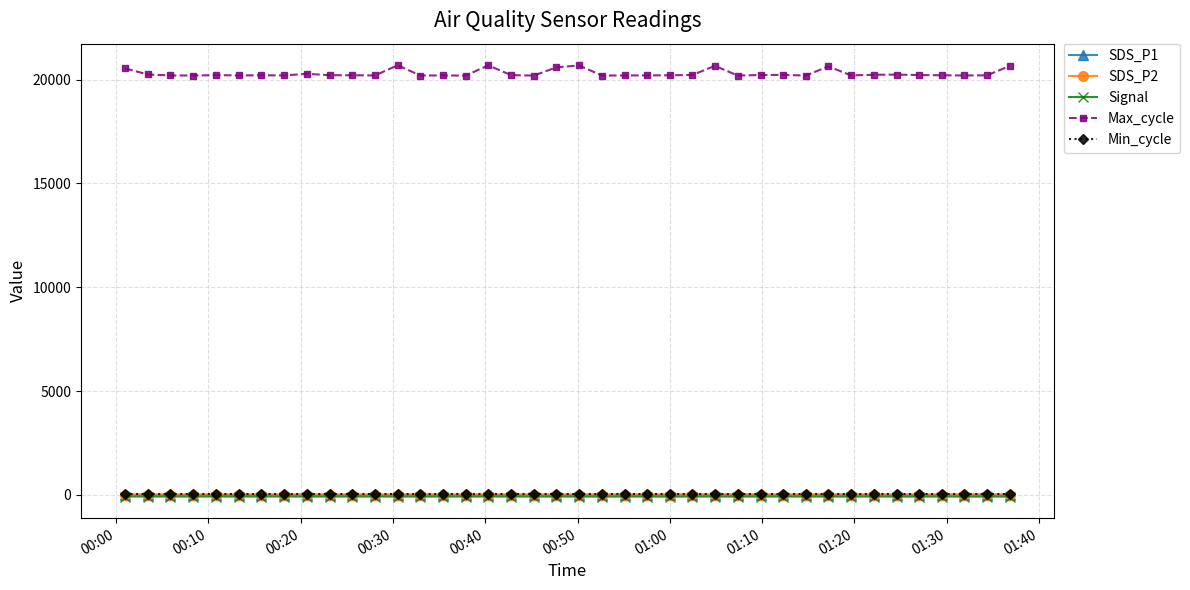

How many lines are shown in the chart?

5